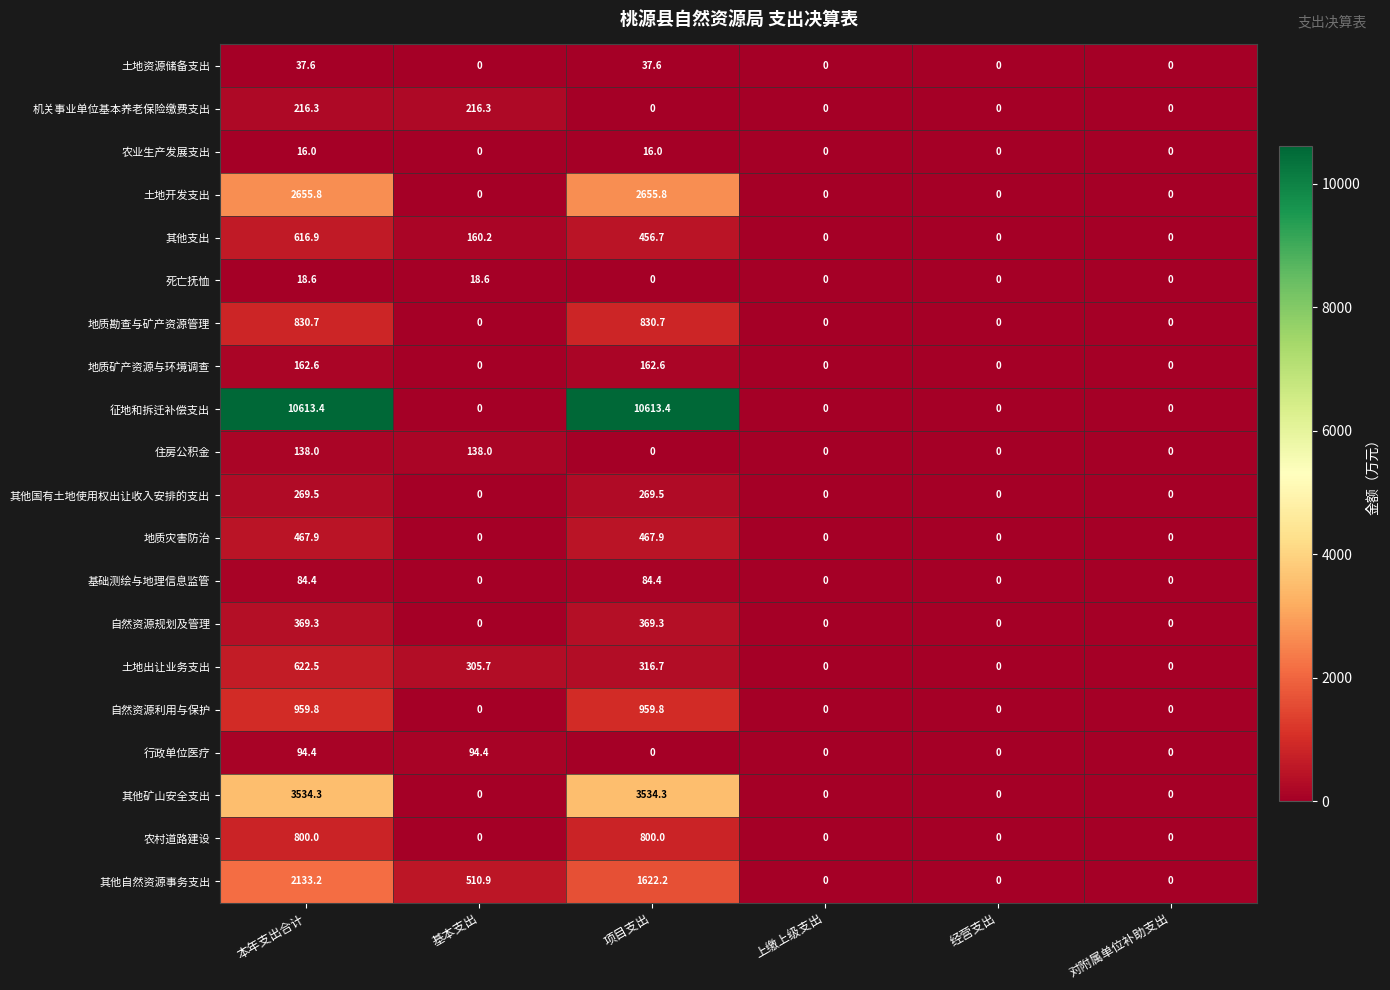

What is the total value across all series at 本年支出合计?

24641.2